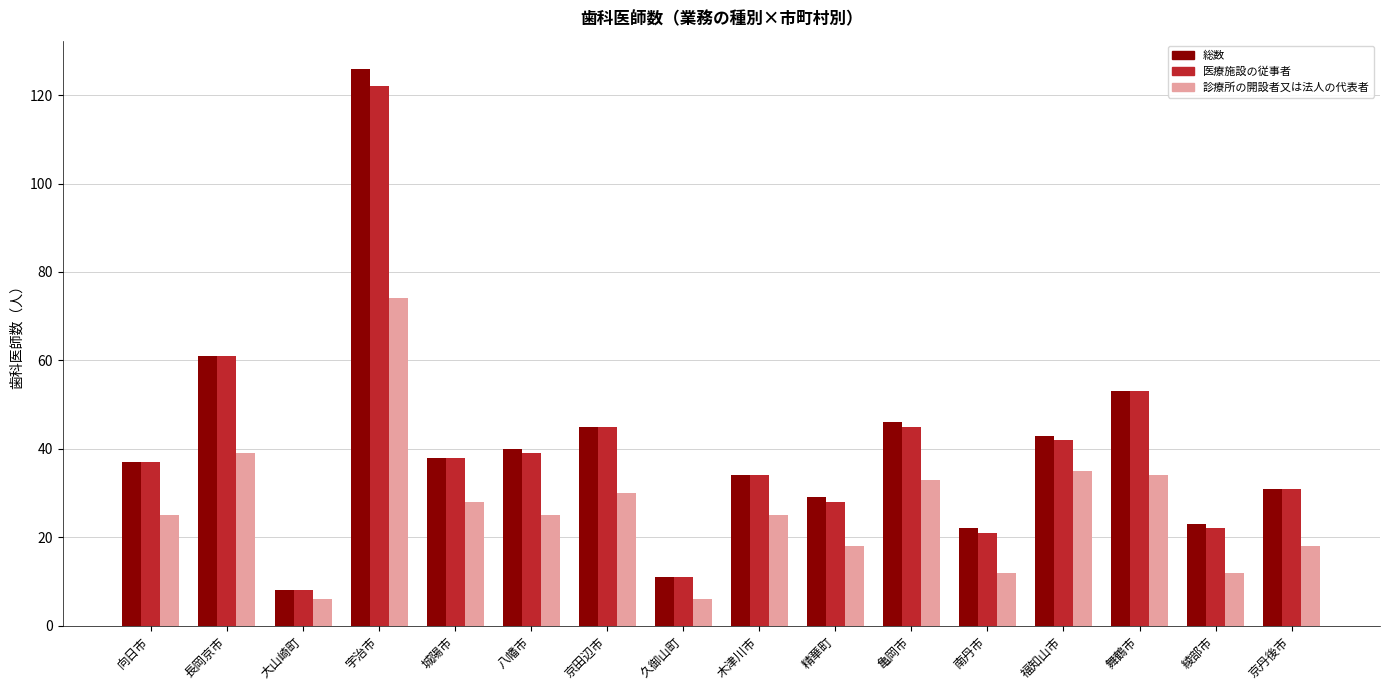

What is the highest value of the 医療施設の従事者 series?

122